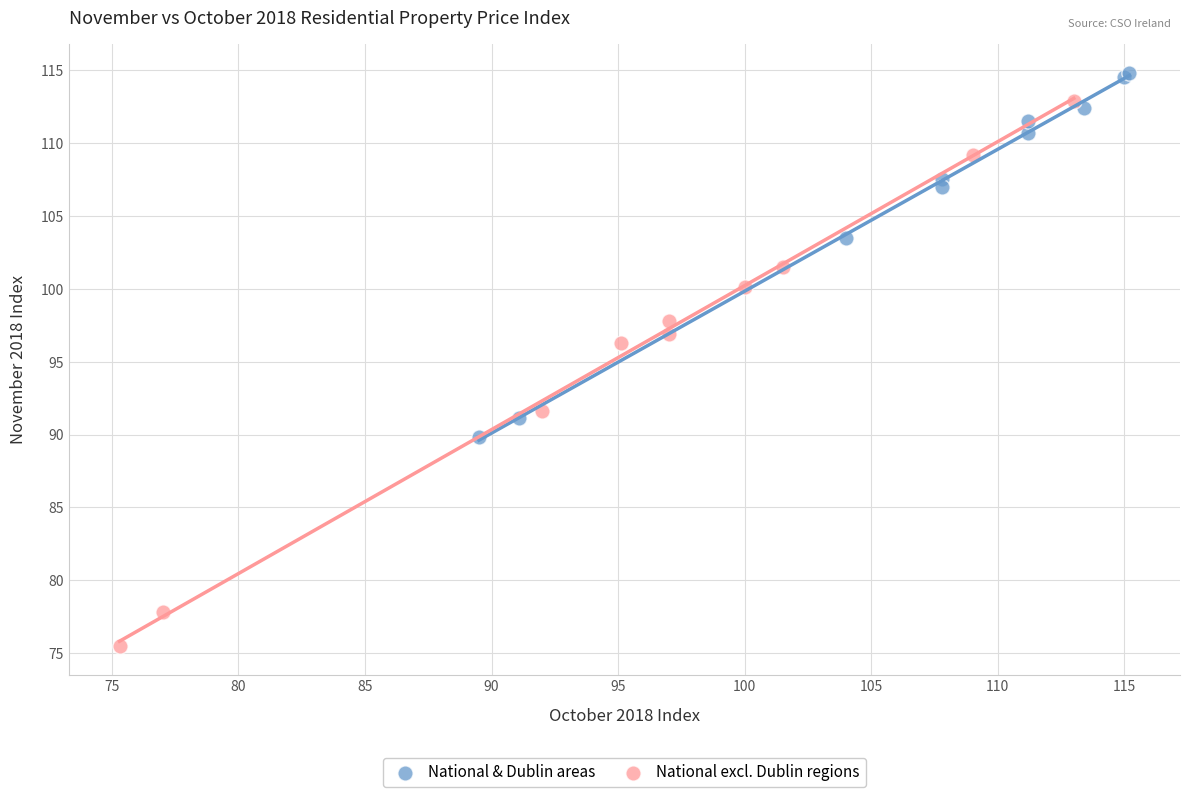

Which series reaches the maximum Y coordinate?

National & Dublin areas